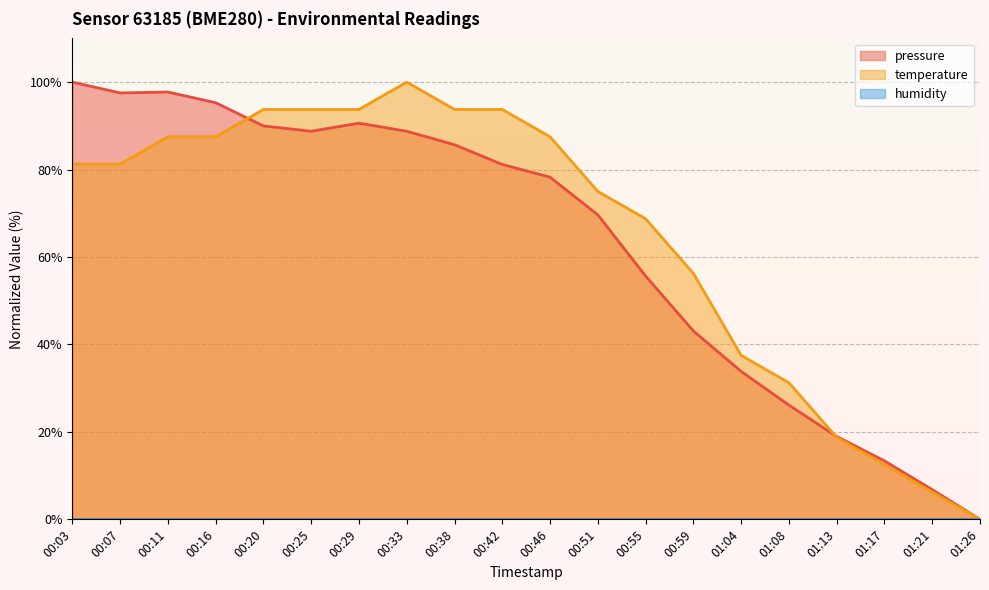

Which has a higher value, 01:26 or 00:59?

00:59